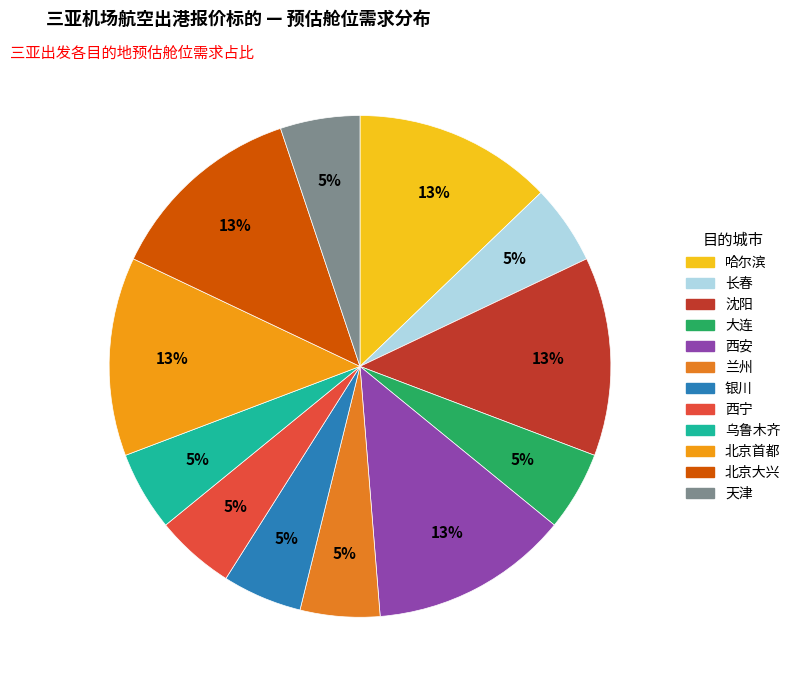

How much of the chart is everything except 北京大兴?

87.2%